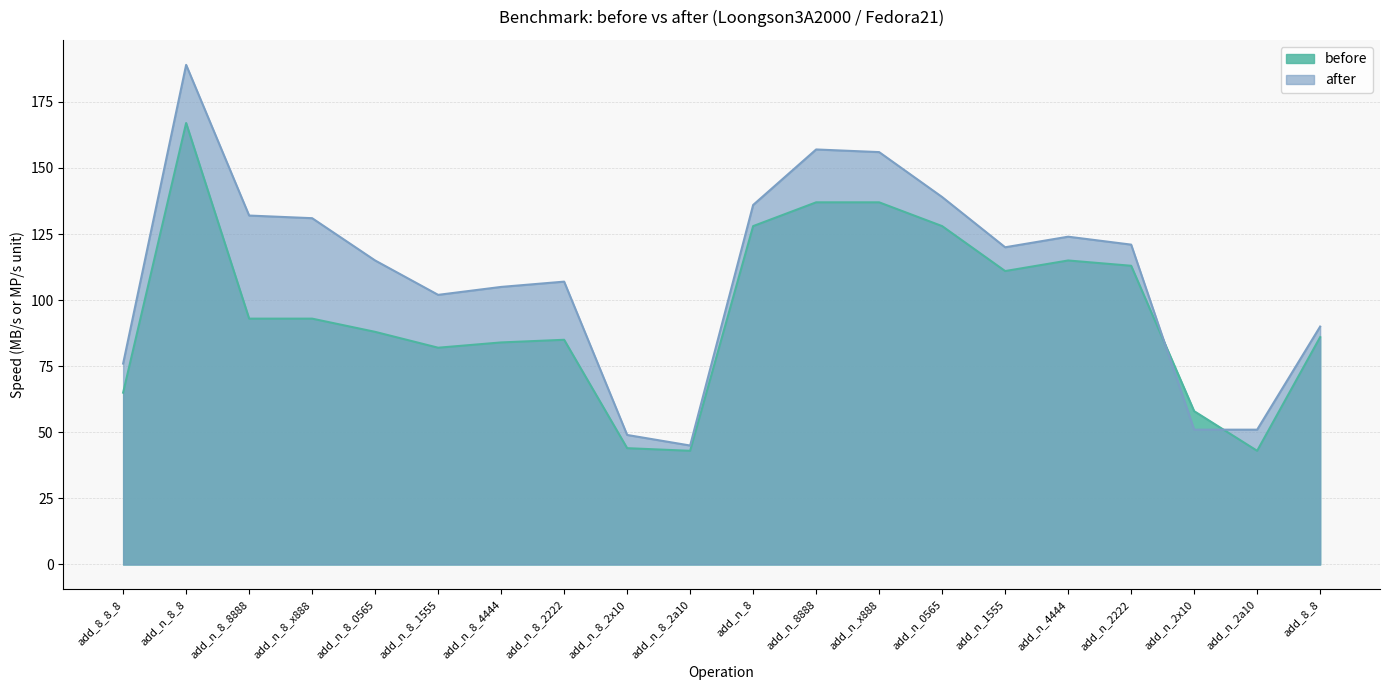

List the series in order of their peak value, highest first.

after, before